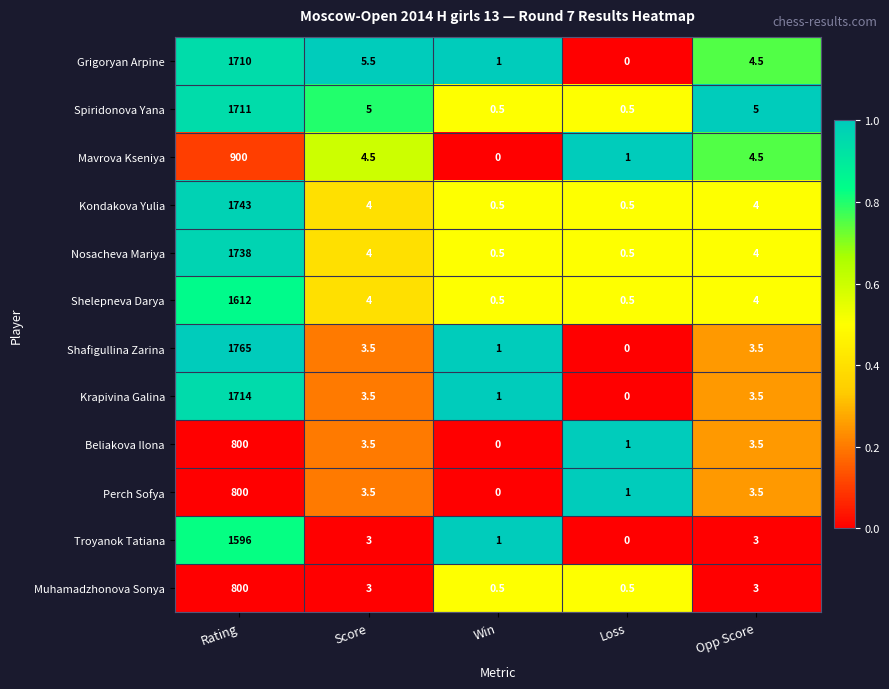

What is the maximum value shown in the chart?

1765.0